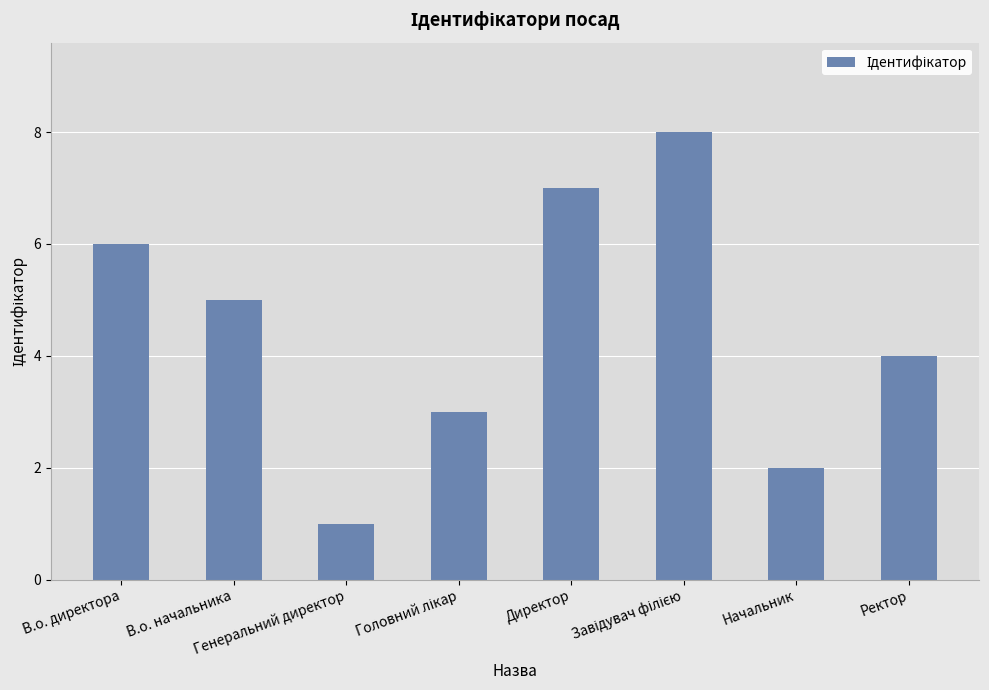

Reading left to right, transcribe all the data shown in this chart.

6	5	1	3	7	8	2	4